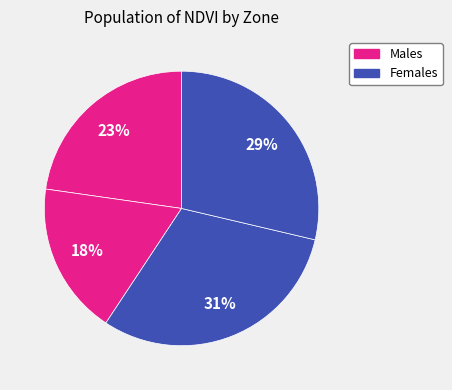

How many segments does this pie chart have?

4